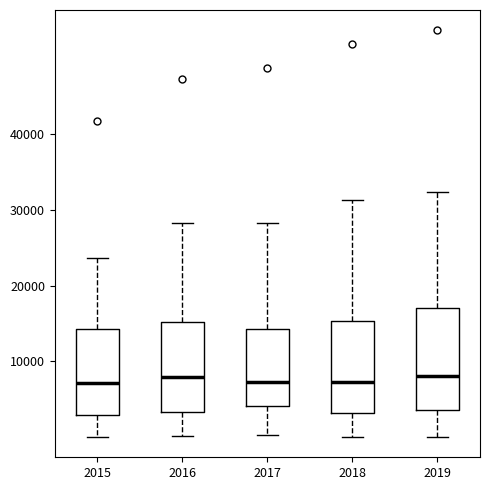

Reading left to right, read every box against the y-axis: the position of its median line, the range the box covers, and the ends of its whiskers. The values are not printed on the chart, so give them approximately, as read against the axis.

2015: median 7000, box 3000 to 14000, whiskers 0 to 24000
2016: median 8000, box 3000 to 15000, whiskers 0 to 28000
2017: median 7000, box 4000 to 14000, whiskers 0 to 28000
2018: median 7000, box 3000 to 15000, whiskers 0 to 31000
2019: median 8000, box 4000 to 17000, whiskers 0 to 32000